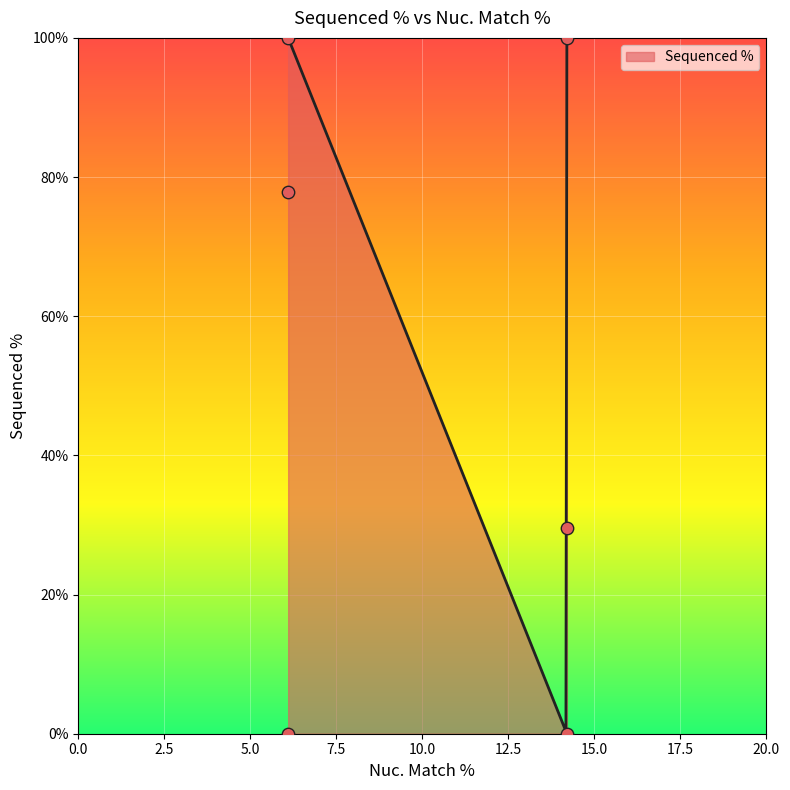

What is the change in value from 14.2 to 6.1?

+48.3